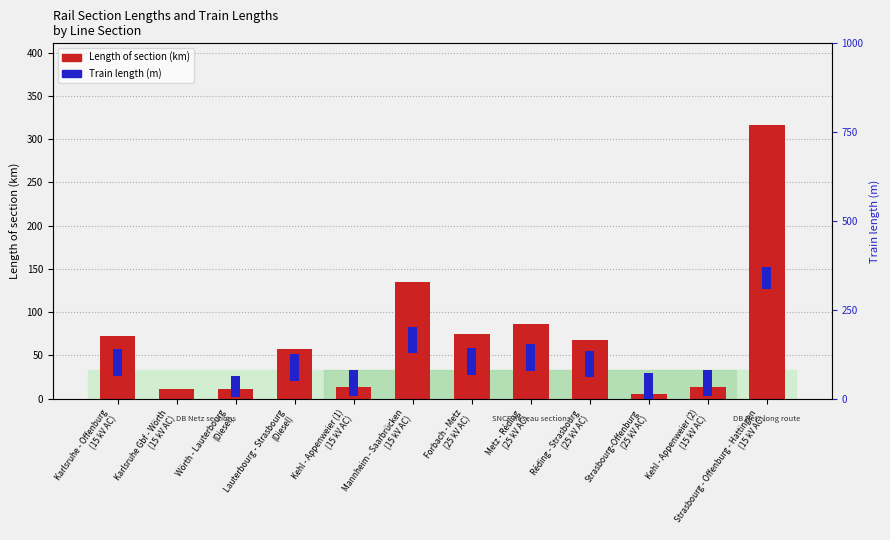

True or false: Train length (m) has a value of 98 at Lauterbourg - Strasbourg
(Diesel).

False